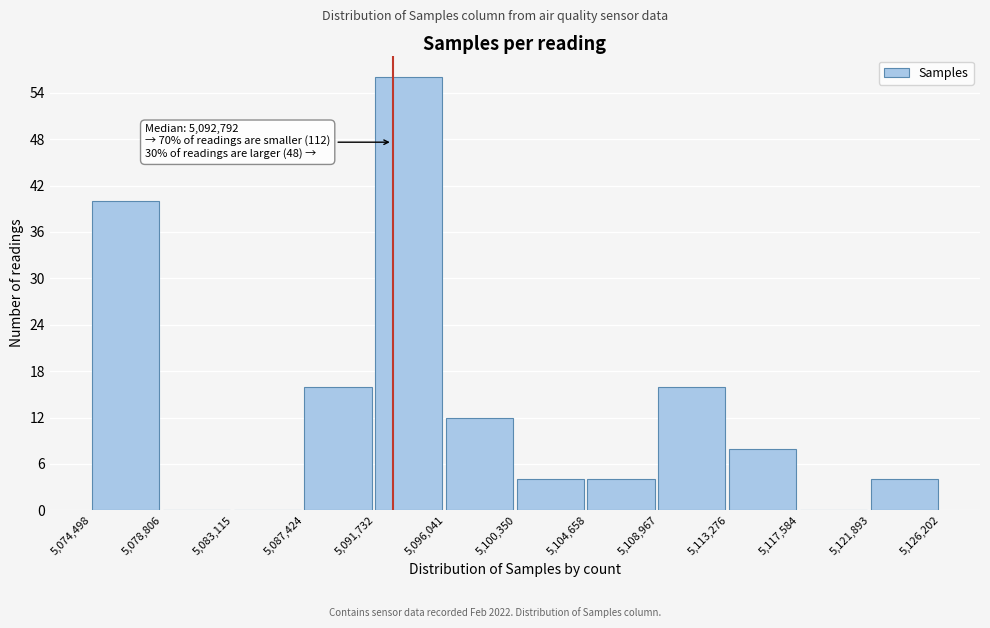

Which range on the x-axis has the tallest bar?

5,091,732 to 5,096,041